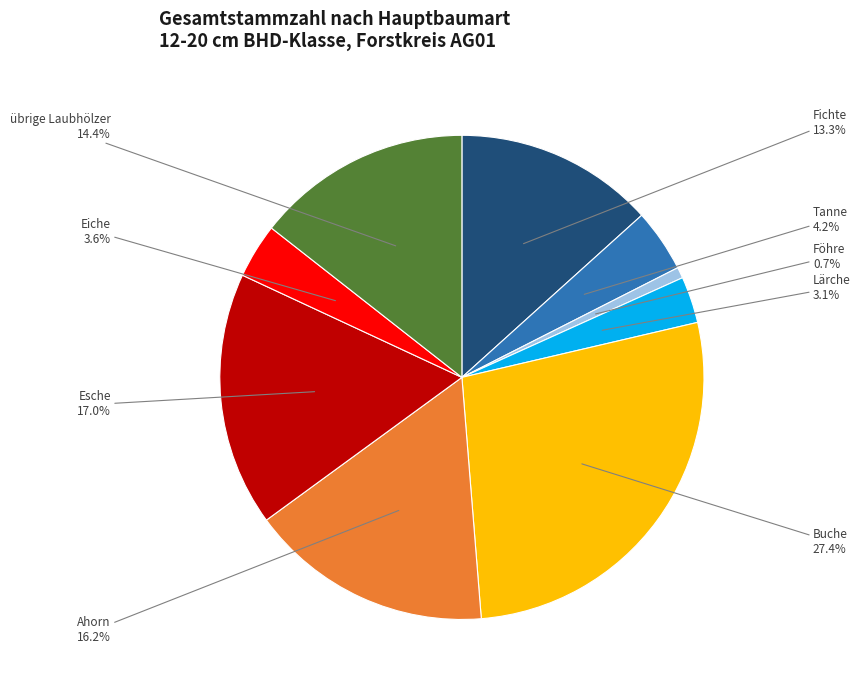

Is there a majority slice in this chart?

No